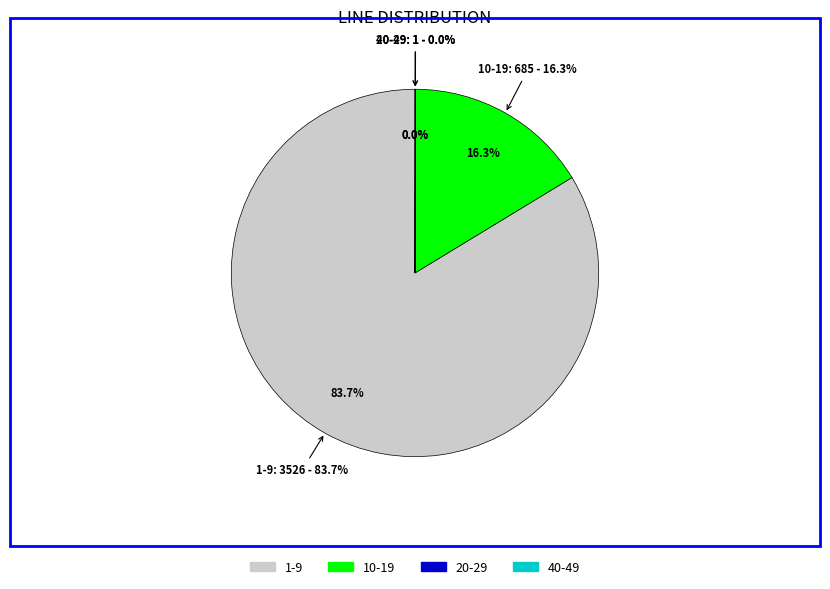

What is the change in value from 10-19 to 20-29?

-684